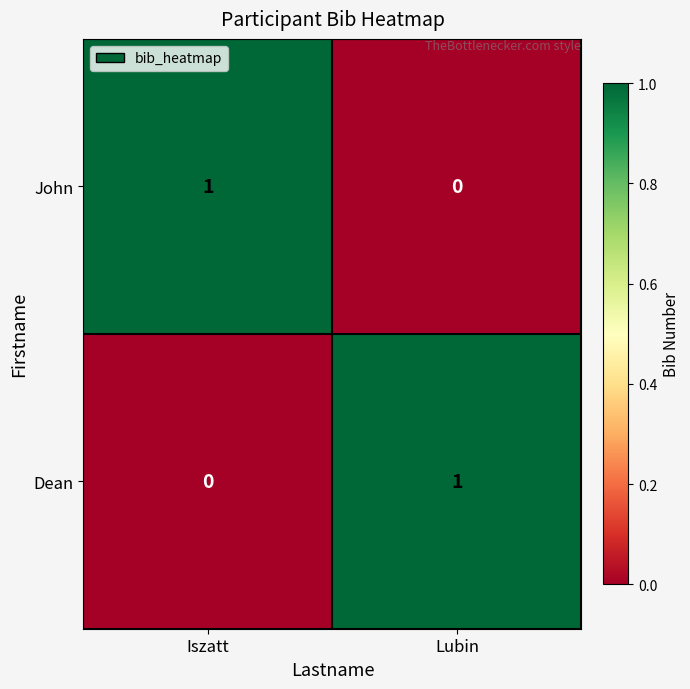

Reading left to right, transcribe all the data shown in this chart.

John: 1	0
Dean: 0	1